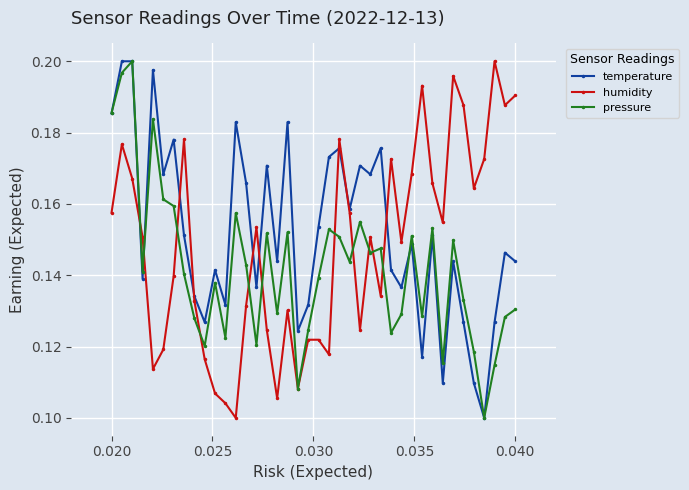

How many interior local valleys does the humidity series have?

11